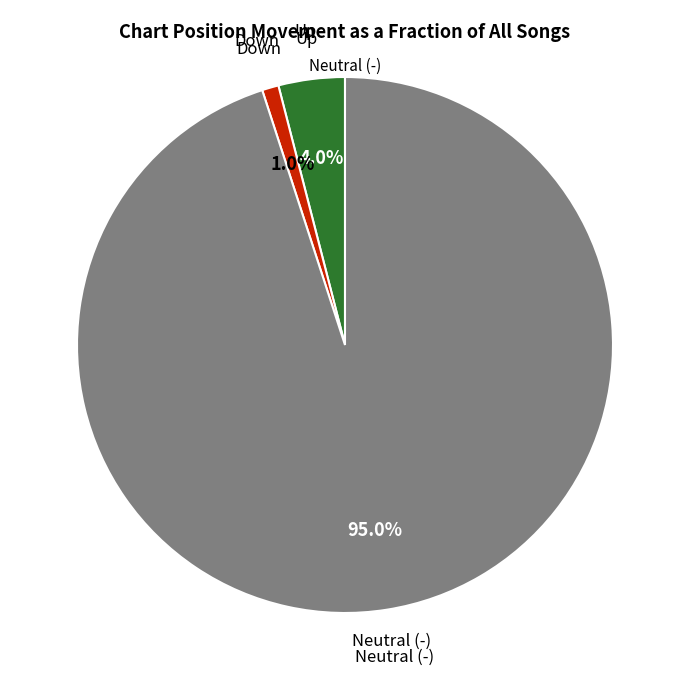

Does any single category account for the majority?

Yes